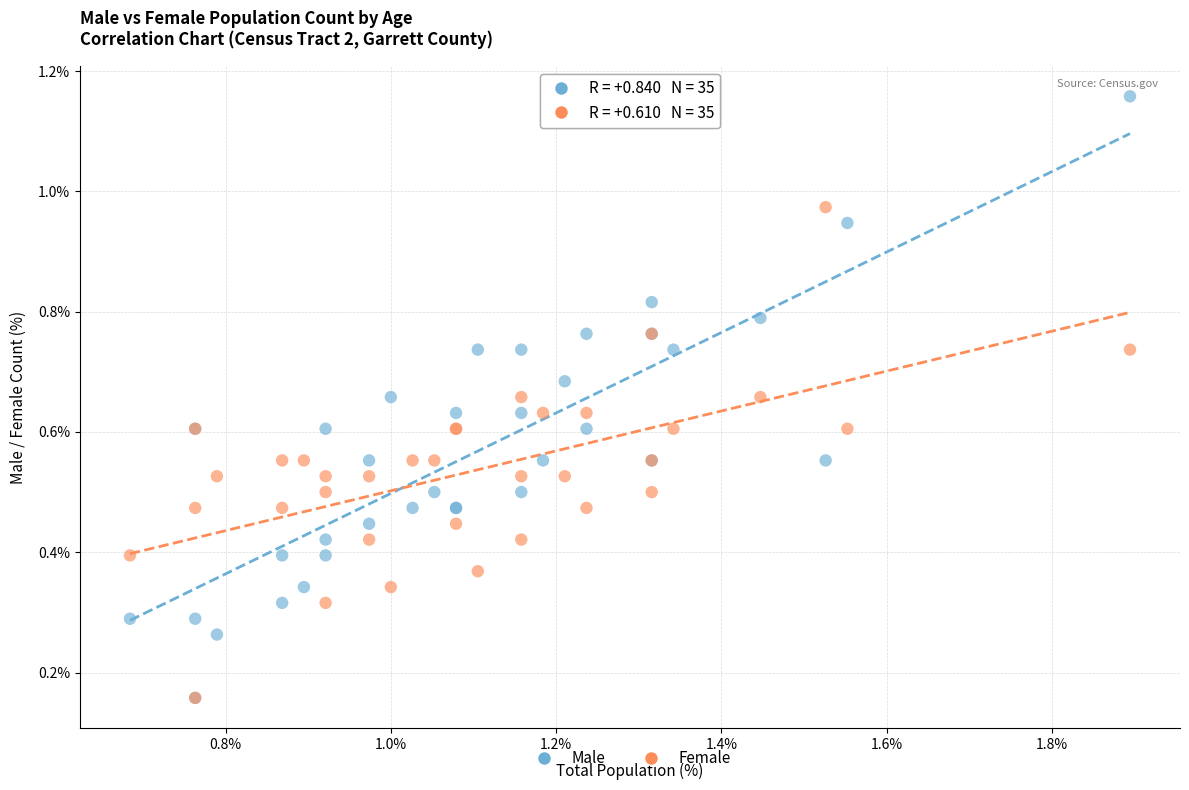

Which series has the largest Y range (max minus min)?

Male